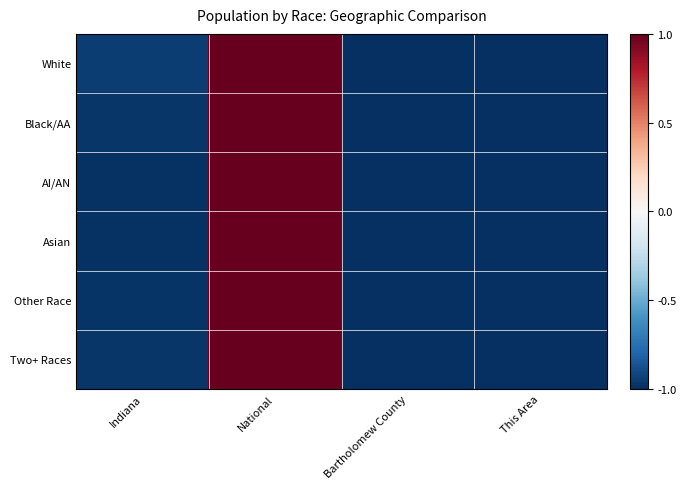

Which series has the largest total across all categories?

White